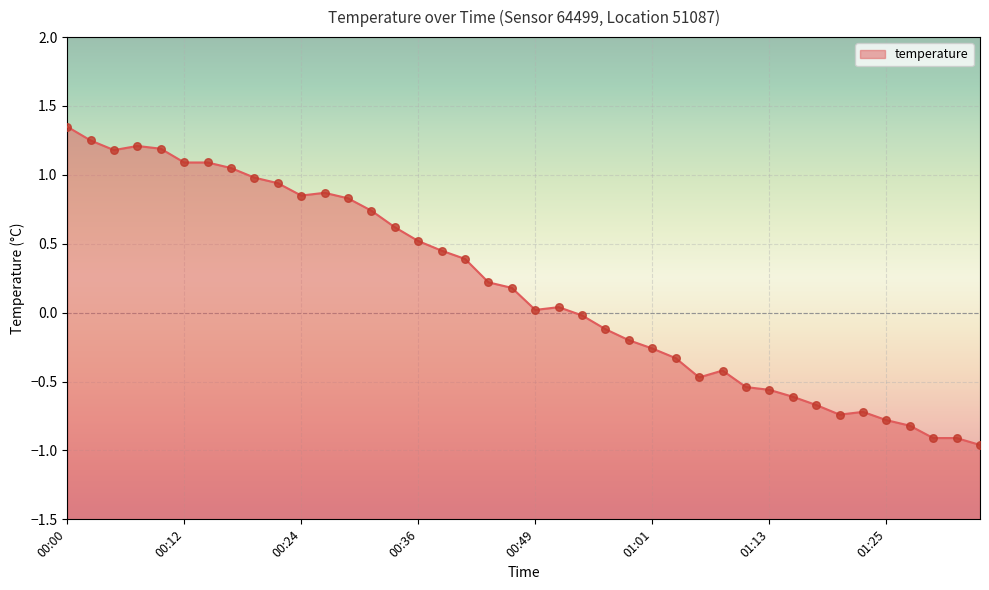

What is the change in value from 00:02 to 00:19?

-0.3